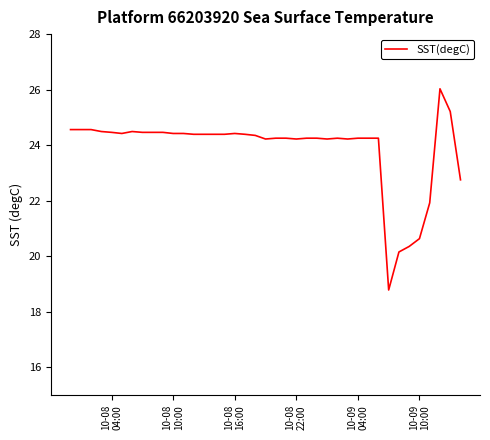

What is the minimum value shown in the chart?

18.8